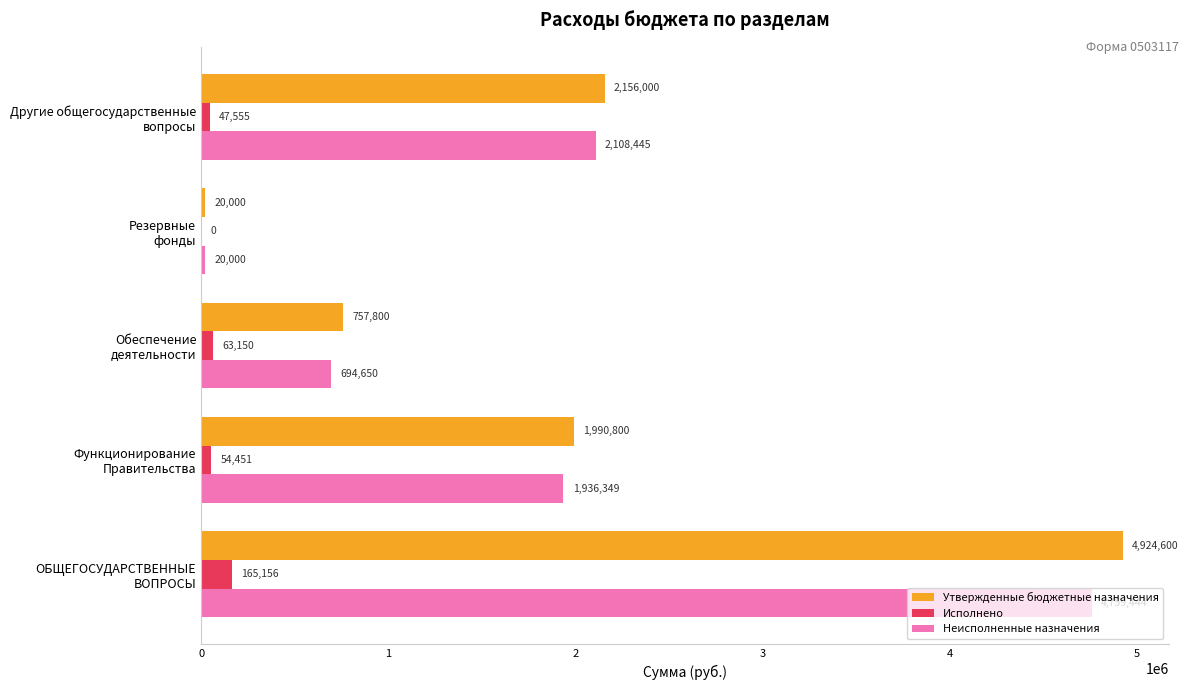

Which series has the largest total across all categories?

Утвержденные бюджетные назначения